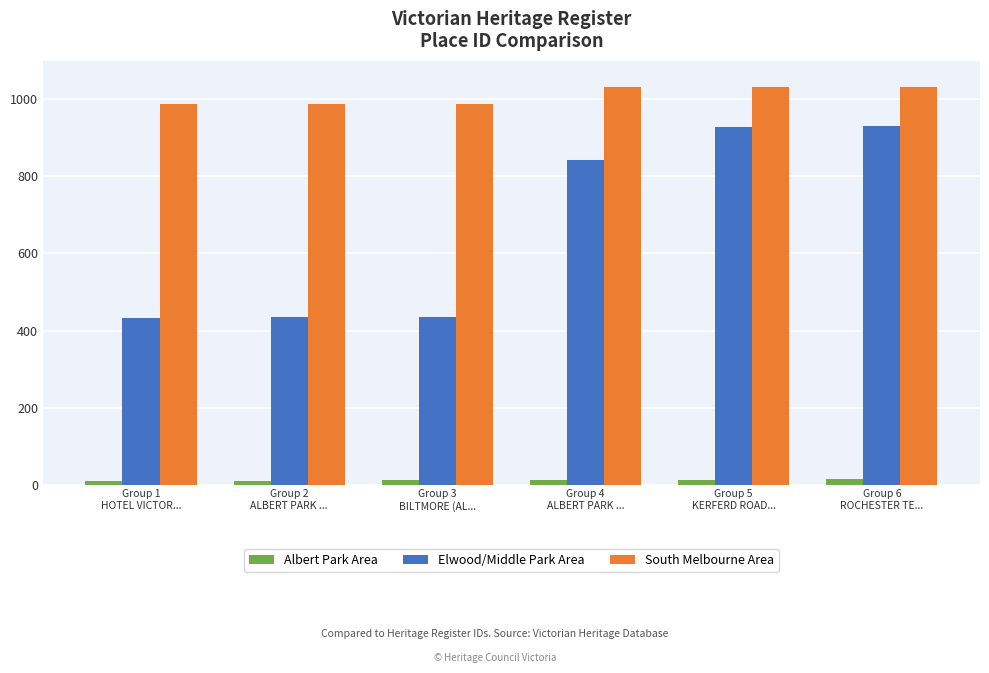

Which series has the largest total across all categories?

South Melbourne Area